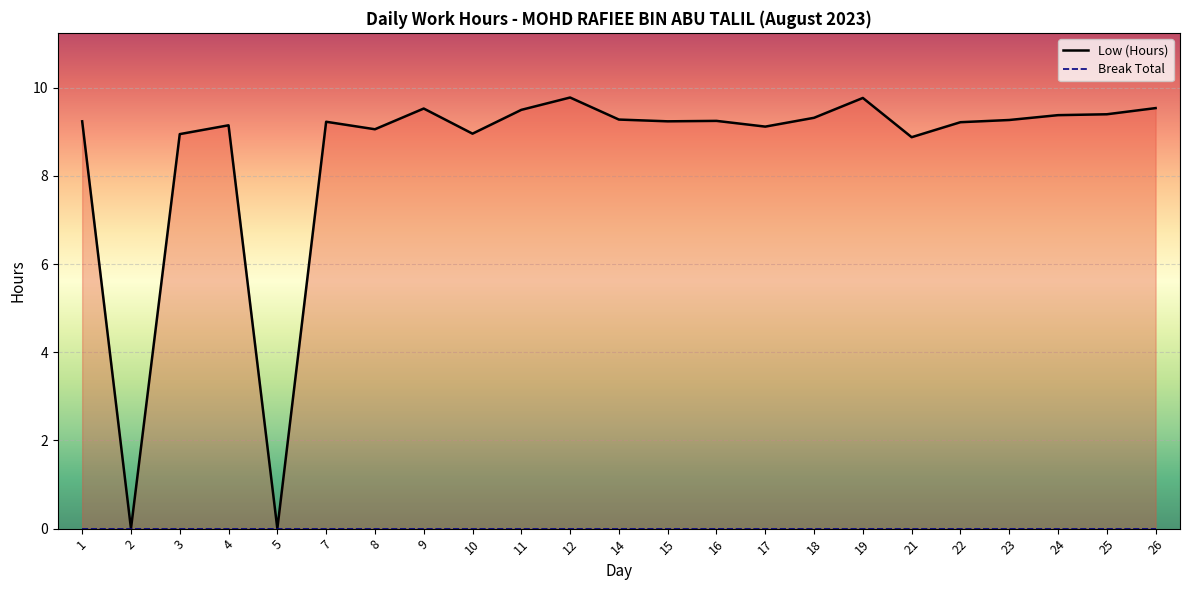

List the labels in order of value, smallest first.

2, 5, 21, 3, 10, 8, 17, 4, 22, 7, 1, 15, 16, 23, 14, 18, 24, 25, 11, 9, 26, 19, 12